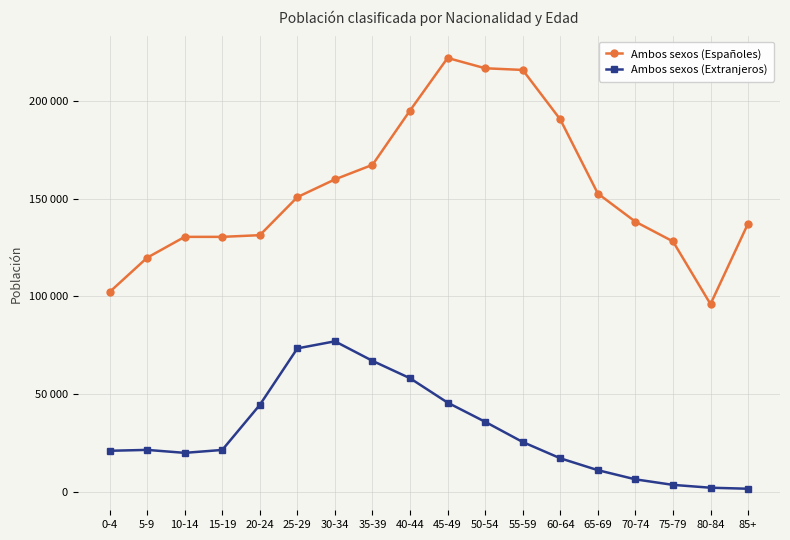

What are all the series names shown in the legend?

Ambos sexos (Españoles), Ambos sexos (Extranjeros)